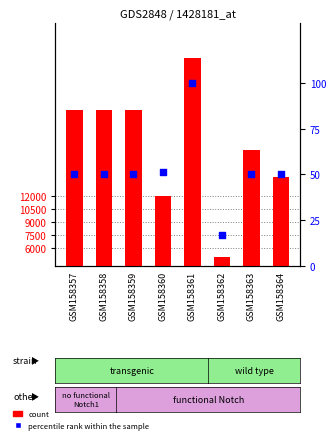

At how many categories does at least one series exceed 15417?

5